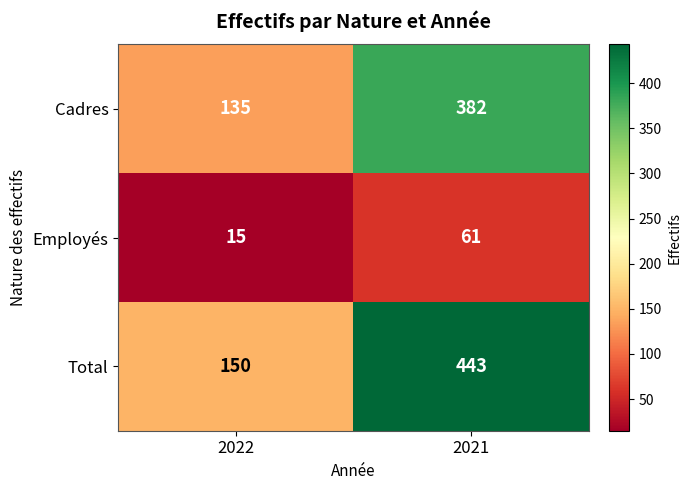

Is it true that Employés equals 26 at 2022?

False